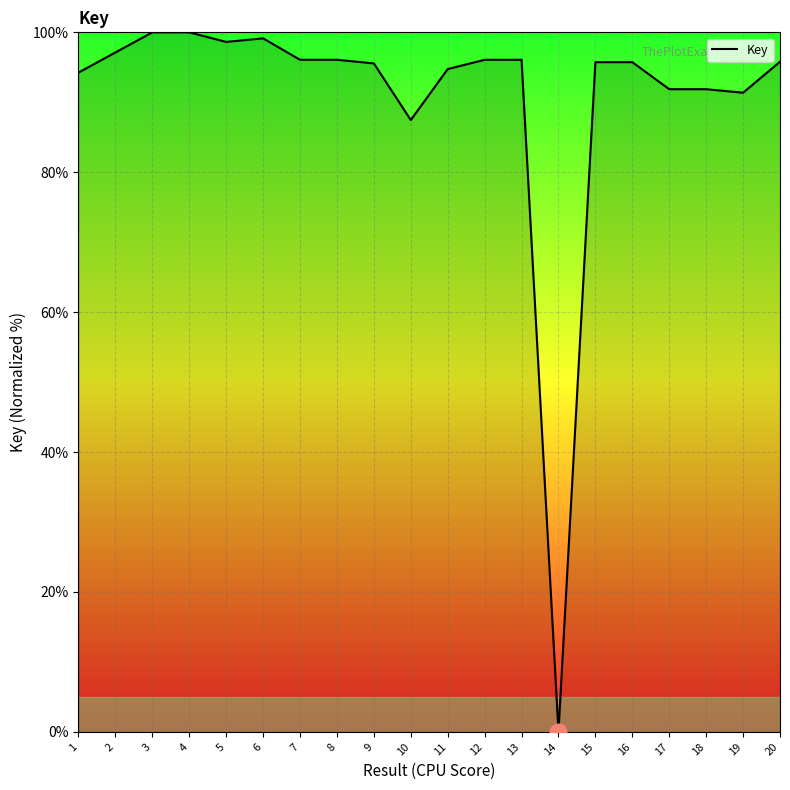

Where is the data nearest to the value 50?

10